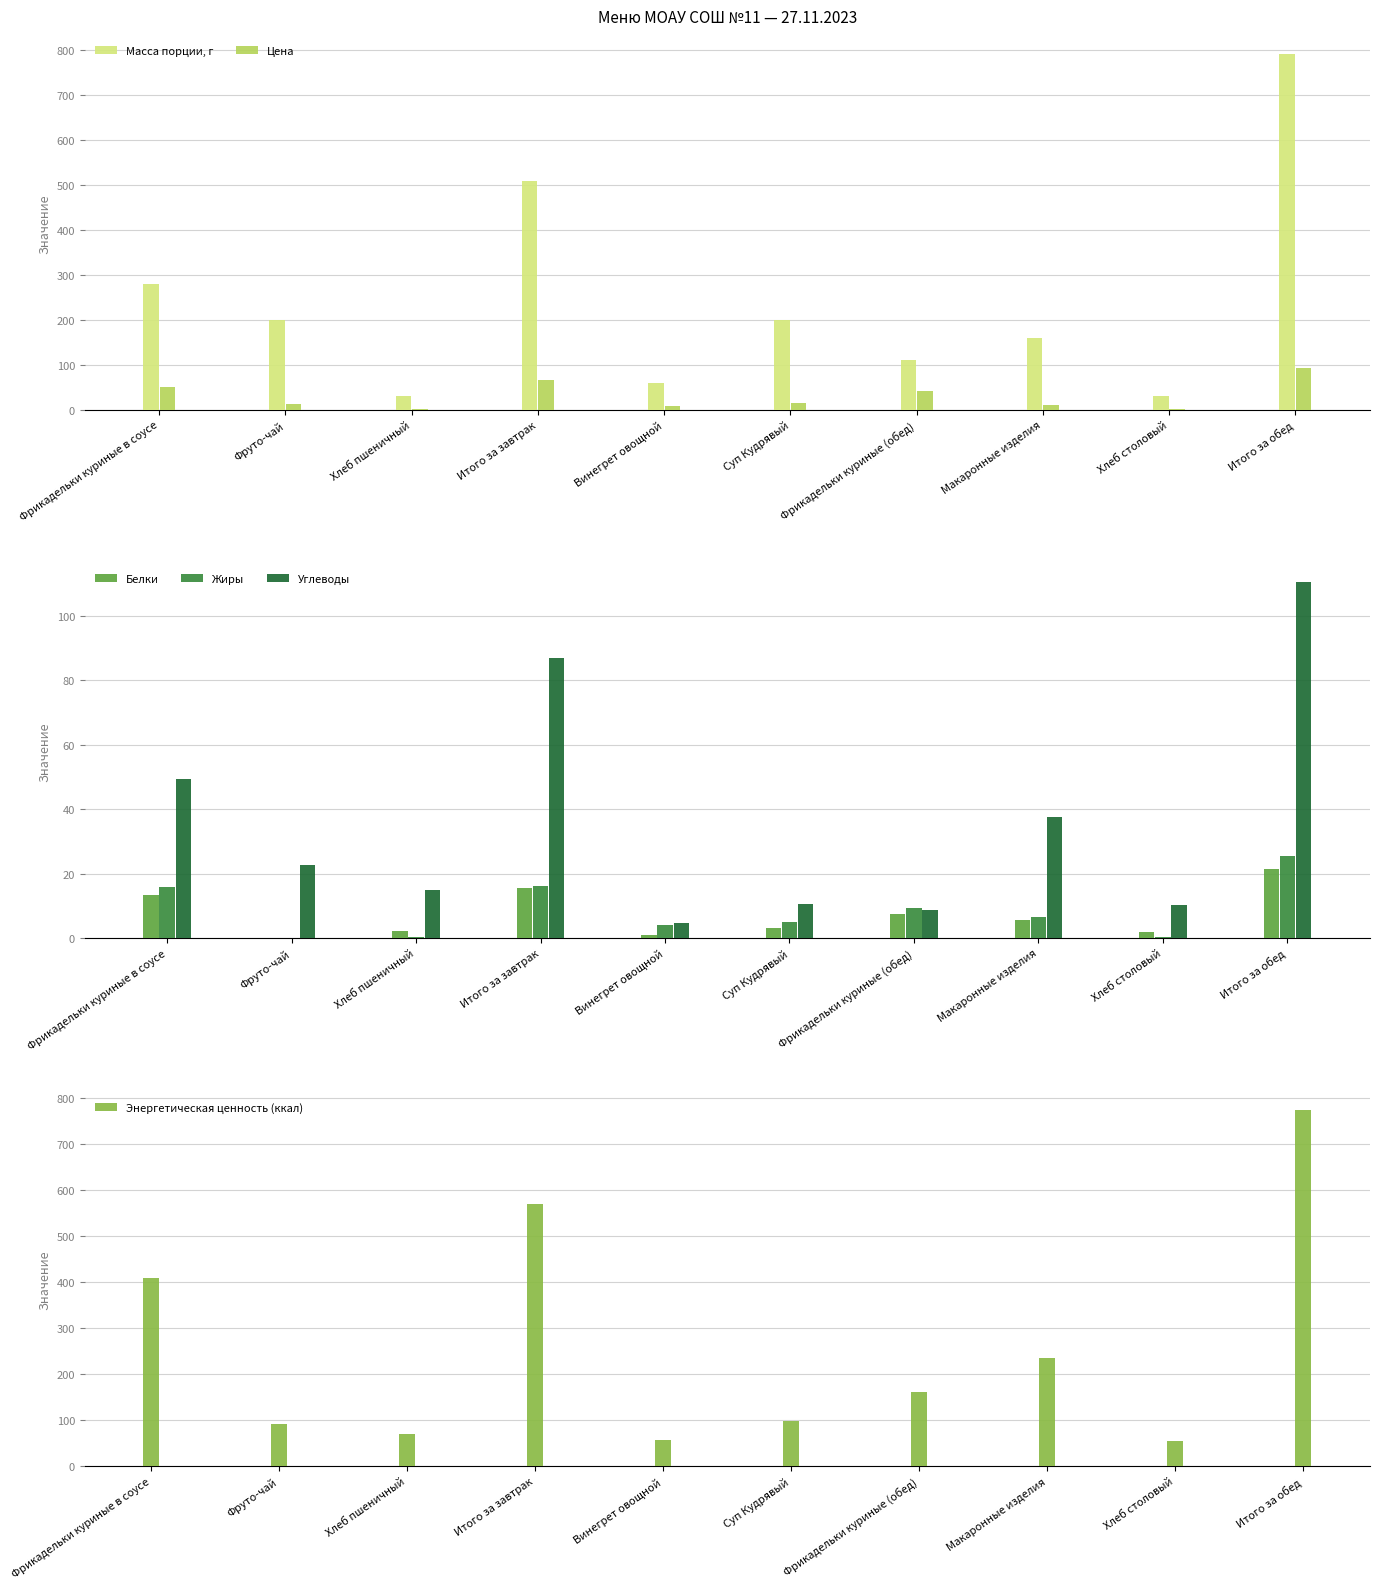

At Винегрет овощной, list the series in order from largest to smallest.

Масса порции, г, Энергетическая ценность (ккал), Цена, Углеводы, Жиры, Белки